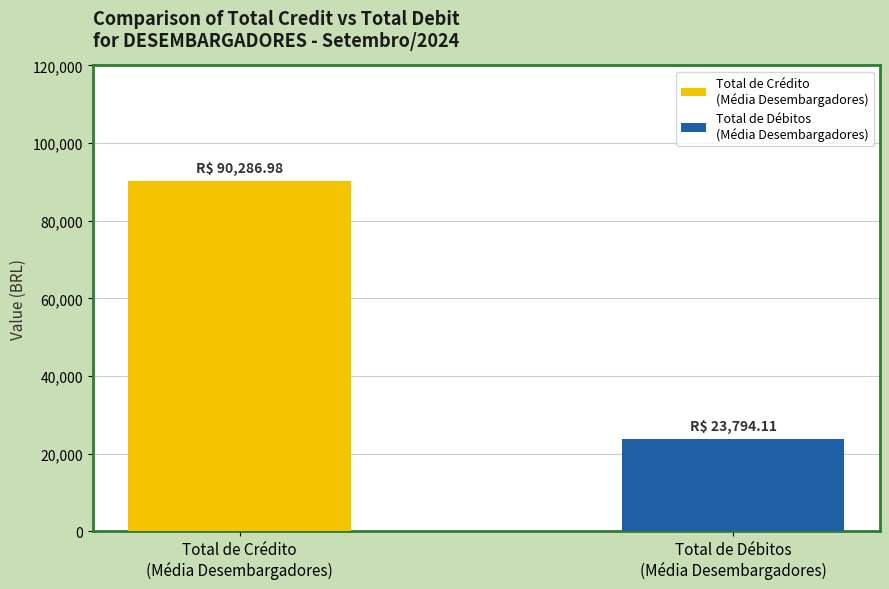

What is the smallest value displayed?

23794.1